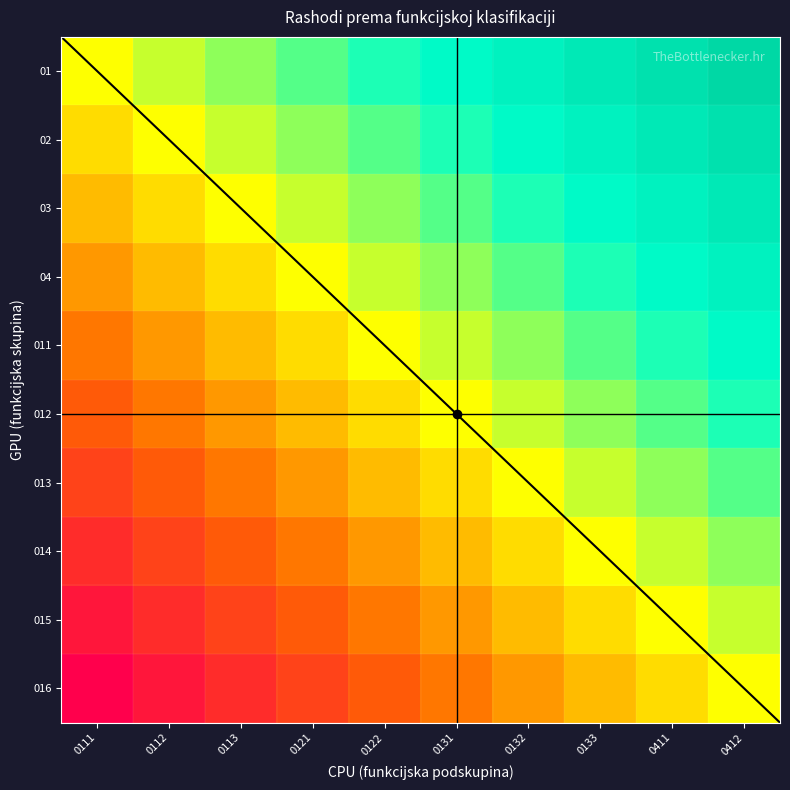

Reading left to right, what are all the values shown in this chart?

01: 0111=0.5	0112=0.6	0113=0.6	0121=0.7	0122=0.7	0131=0.8	0132=0.8	0133=0.9	0411=0.9	0412=1.0
02: 0111=0.4	0112=0.5	0113=0.6	0121=0.6	0122=0.7	0131=0.7	0132=0.8	0133=0.8	0411=0.9	0412=0.9
03: 0111=0.4	0112=0.4	0113=0.5	0121=0.6	0122=0.6	0131=0.7	0132=0.7	0133=0.8	0411=0.8	0412=0.9
04: 0111=0.3	0112=0.4	0113=0.4	0121=0.5	0122=0.6	0131=0.6	0132=0.7	0133=0.7	0411=0.8	0412=0.8
011: 0111=0.3	0112=0.3	0113=0.4	0121=0.4	0122=0.5	0131=0.6	0132=0.6	0133=0.7	0411=0.7	0412=0.8
012: 0111=0.2	0112=0.3	0113=0.3	0121=0.4	0122=0.4	0131=0.5	0132=0.6	0133=0.6	0411=0.7	0412=0.7
013: 0111=0.2	0112=0.2	0113=0.3	0121=0.3	0122=0.4	0131=0.4	0132=0.5	0133=0.6	0411=0.6	0412=0.7
014: 0111=0.1	0112=0.2	0113=0.2	0121=0.3	0122=0.3	0131=0.4	0132=0.4	0133=0.5	0411=0.6	0412=0.6
015: 0111=0.1	0112=0.1	0113=0.2	0121=0.2	0122=0.3	0131=0.3	0132=0.4	0133=0.4	0411=0.5	0412=0.6
016: 0111=0.0	0112=0.1	0113=0.1	0121=0.2	0122=0.2	0131=0.3	0132=0.3	0133=0.4	0411=0.4	0412=0.5